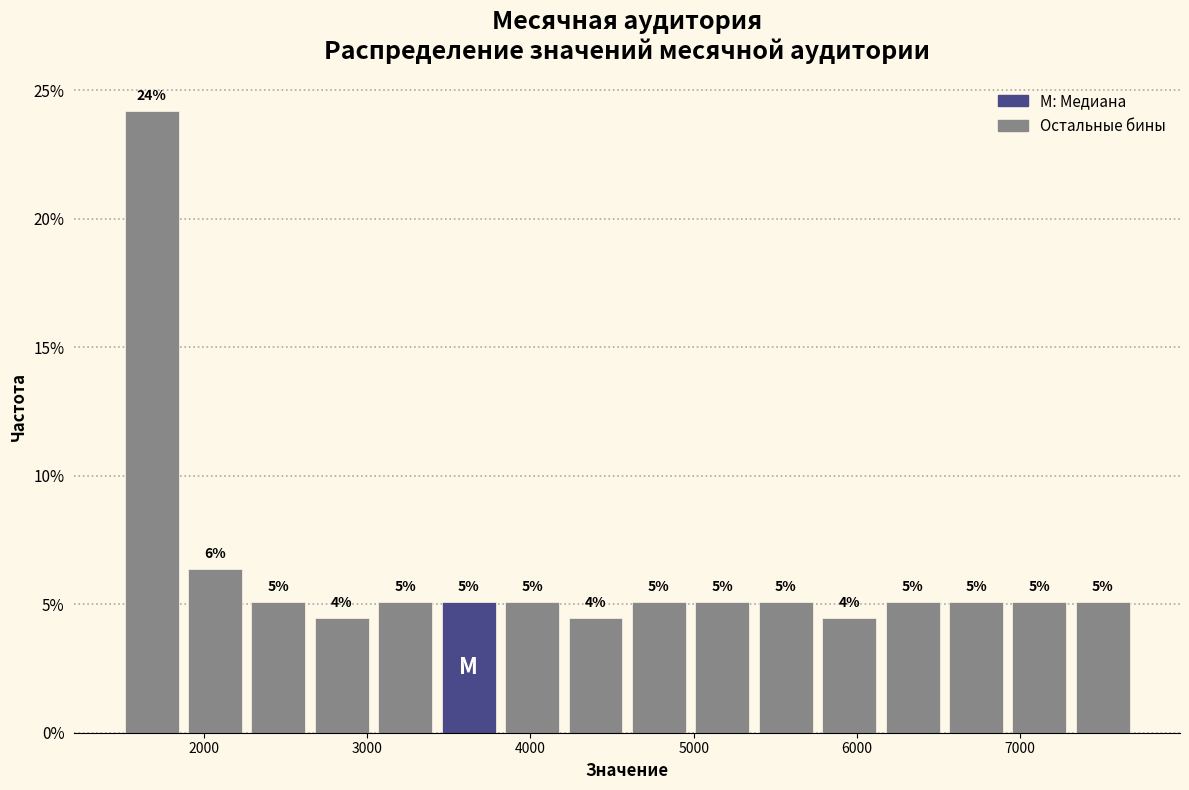

Around what value on the x-axis is the tallest bar? Give the approximate position of its centre, as read against the axis.

1700